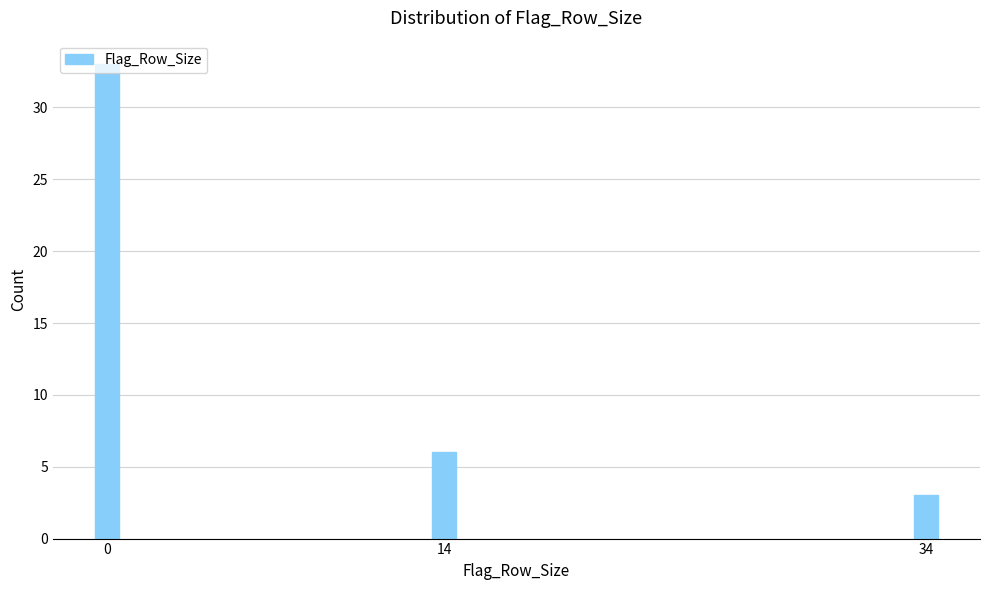

What is the difference between the second highest and minimum values?

3